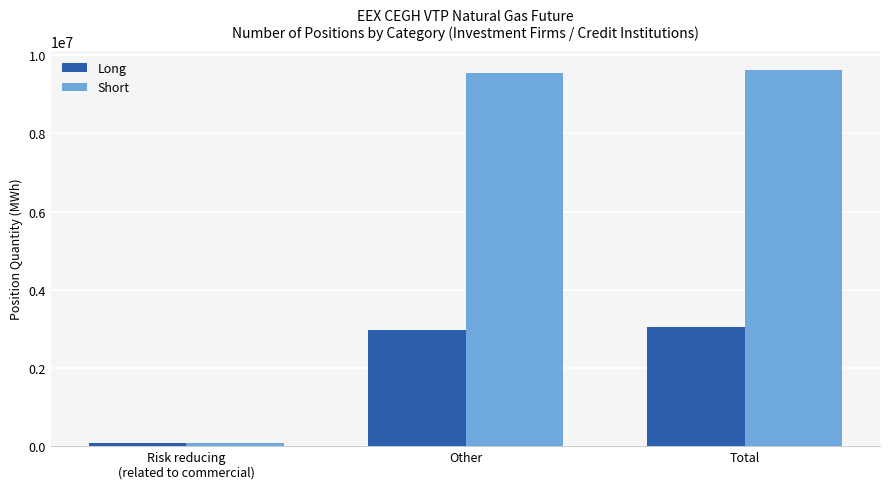

Reading left to right, list all the values displayed in this chart.

Long: Risk reducing
(related to commercial)=91961	Other=2965669	Total=3057630
Short: Risk reducing
(related to commercial)=91912	Other=9535865	Total=9627777